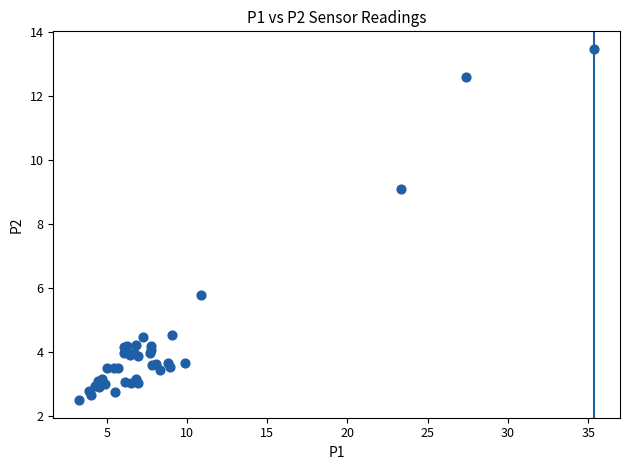

What Y value in the scatter plot is closest to 7?

5.8